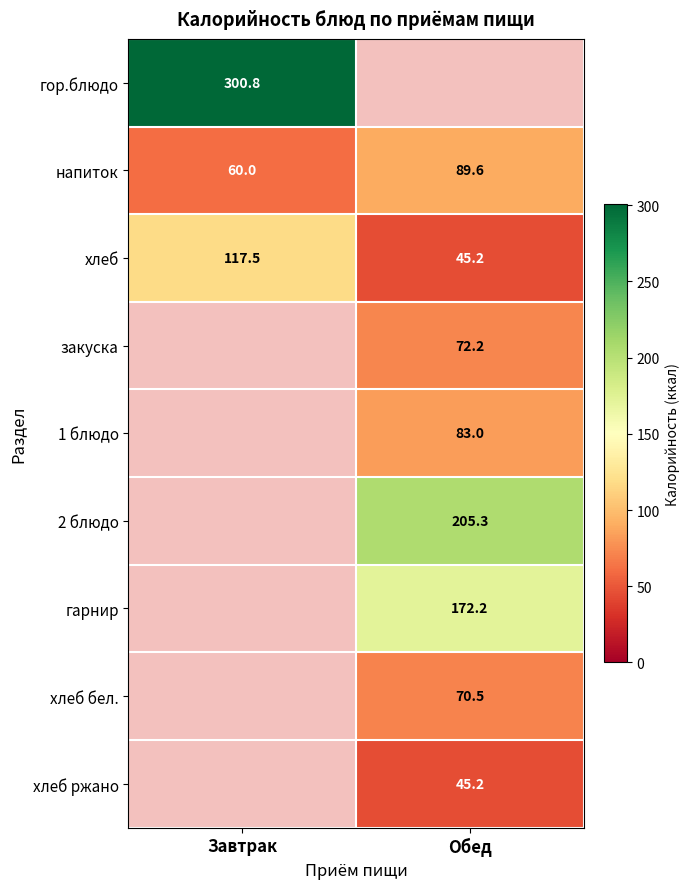

At how many categories does at least one series exceed 45?

2